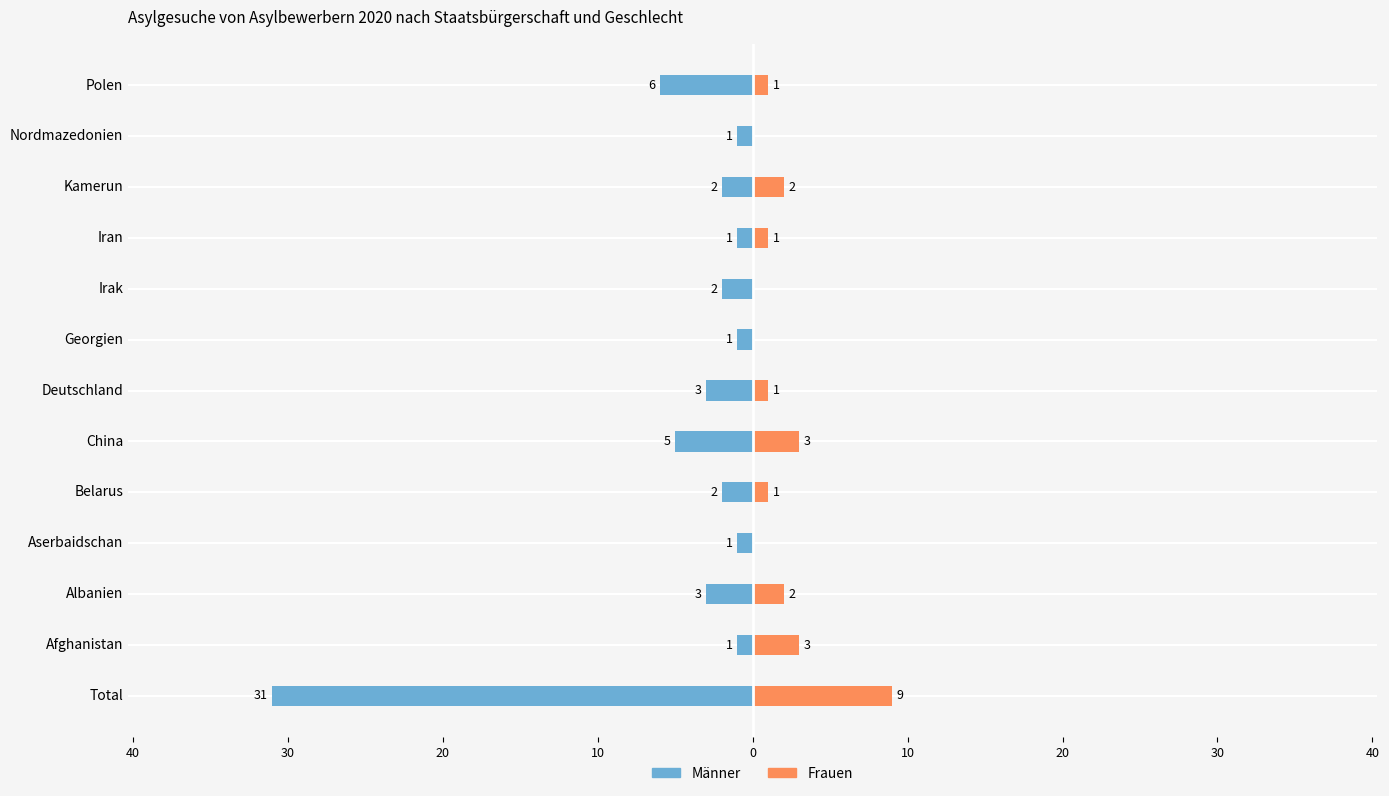

At how many categories does at least one series exceed -23?

13